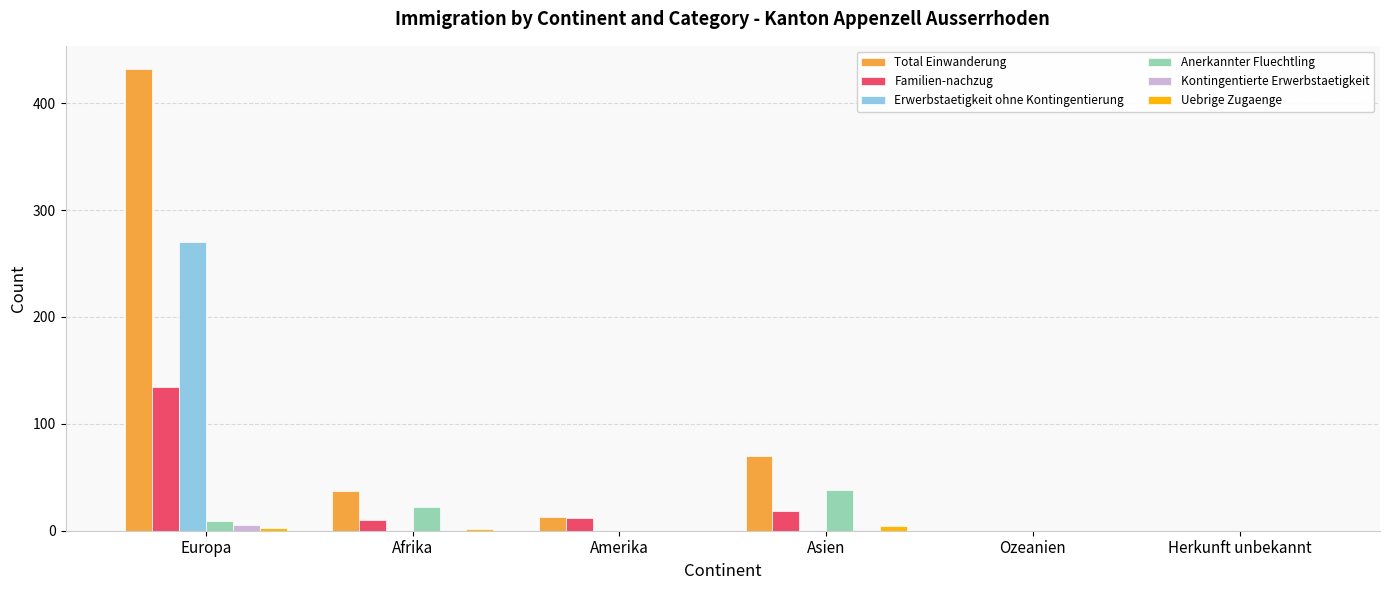

Is it true that Total Einwanderung equals 0 at Herkunft unbekannt?

True